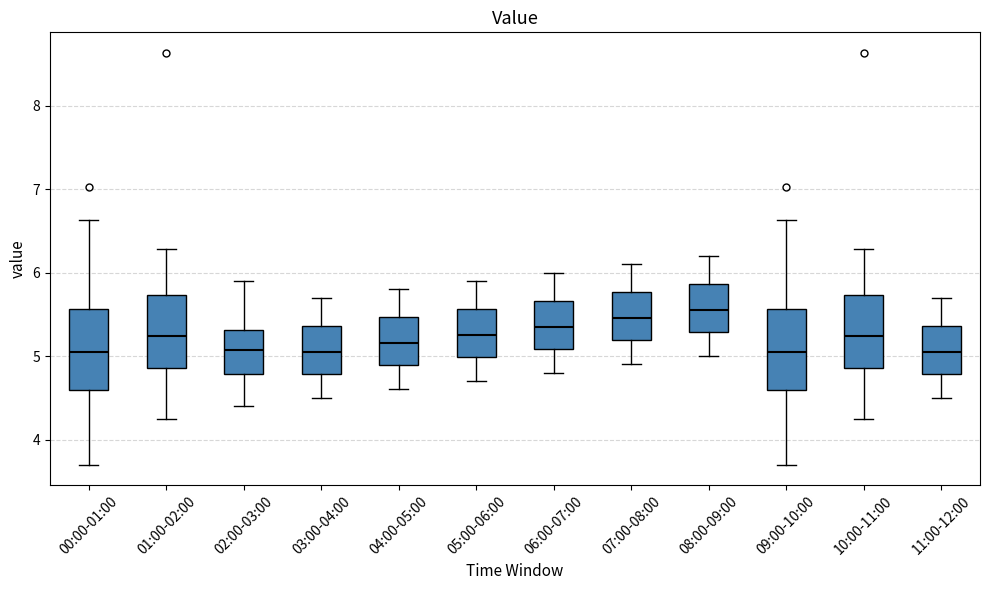

Where is the lower edge of the box for 05:00-06:00 on the y-axis? The values are not printed on the chart, so give them approximately, as read against the axis.

5.0